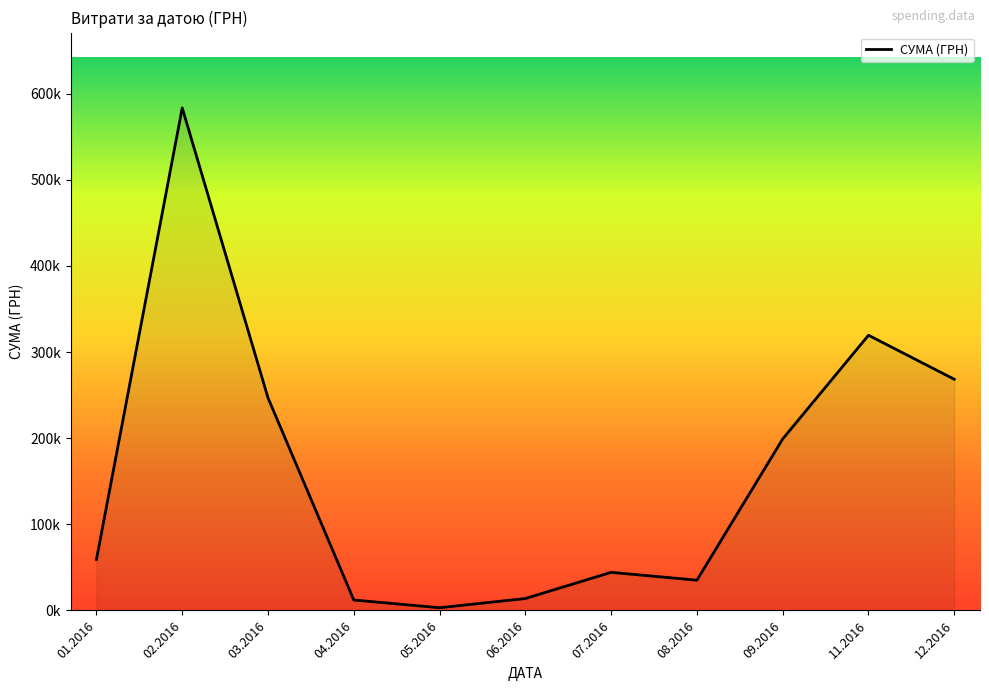

Does the chart have visible grid lines?

No